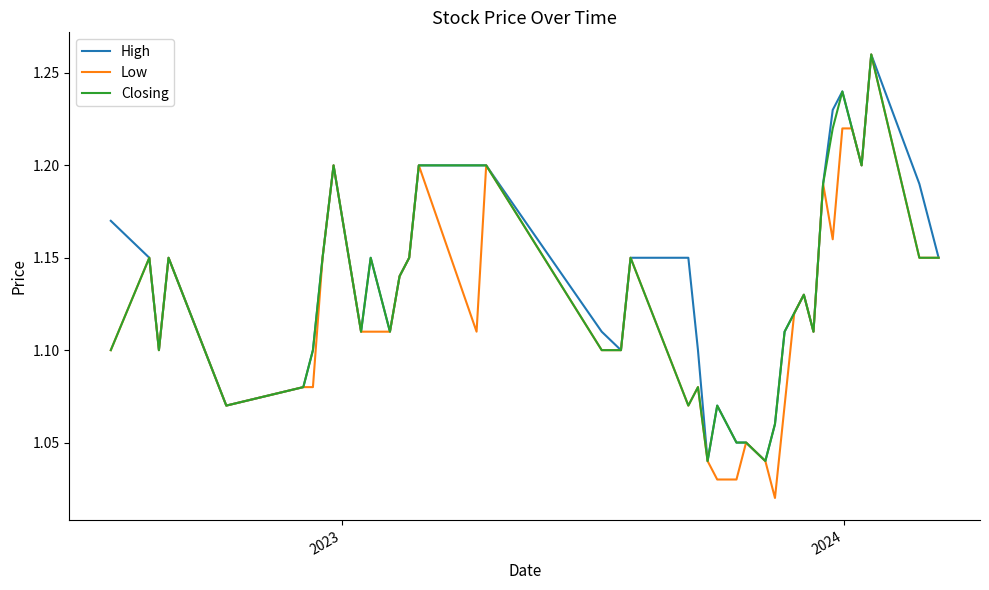

Which series has the widest spread of values?

Low